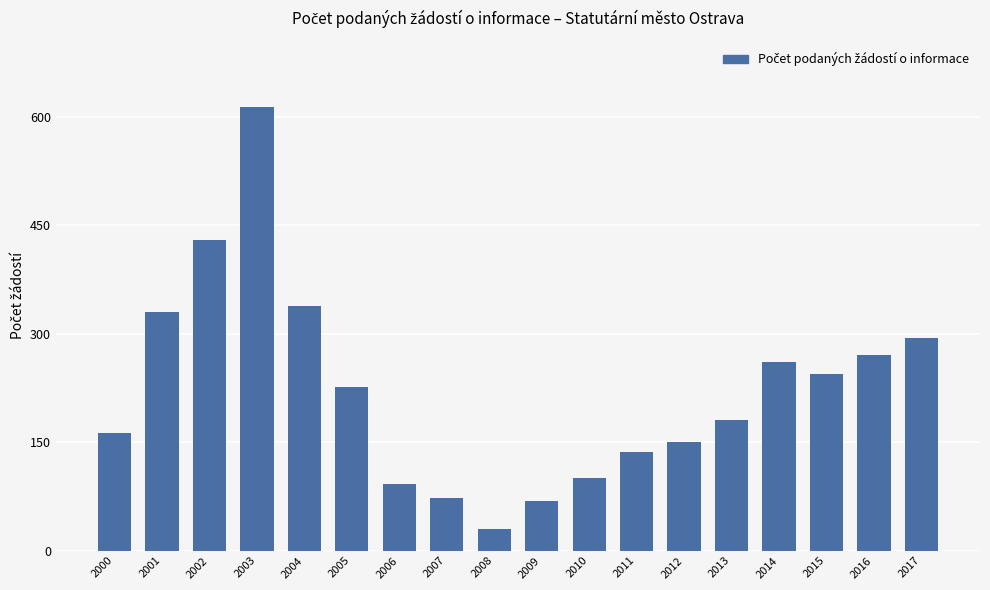

At which label does the data first exceed 226?

2001